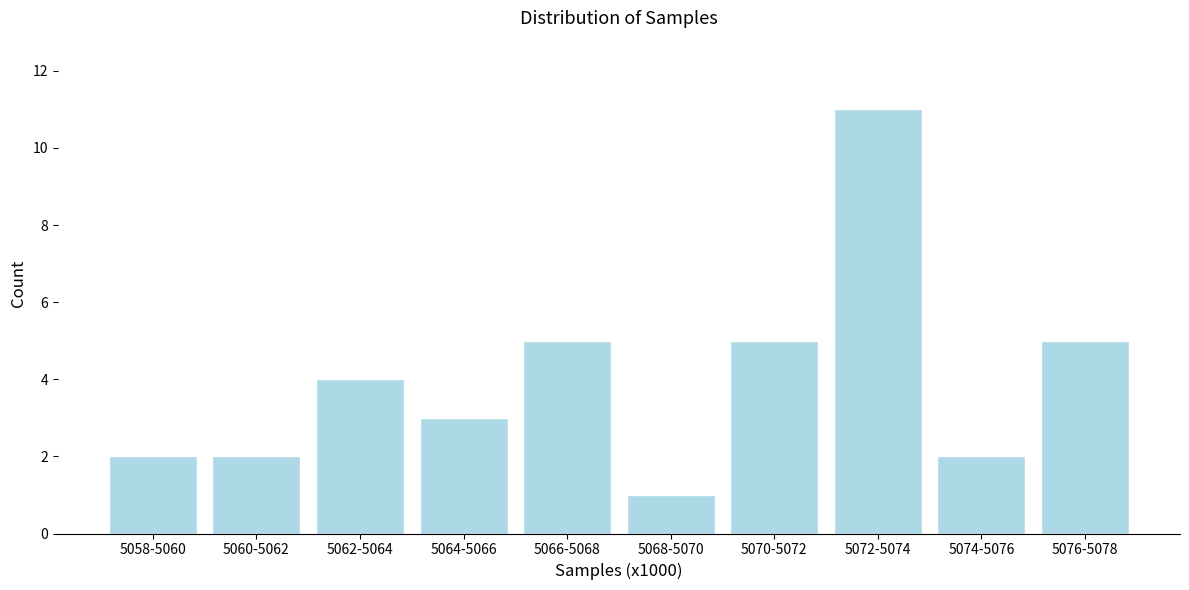

Reading left to right, what are all the values shown in this chart?

5058-5060=2	5060-5062=2	5062-5064=4	5064-5066=3	5066-5068=5	5068-5070=1	5070-5072=5	5072-5074=11	5074-5076=2	5076-5078=5